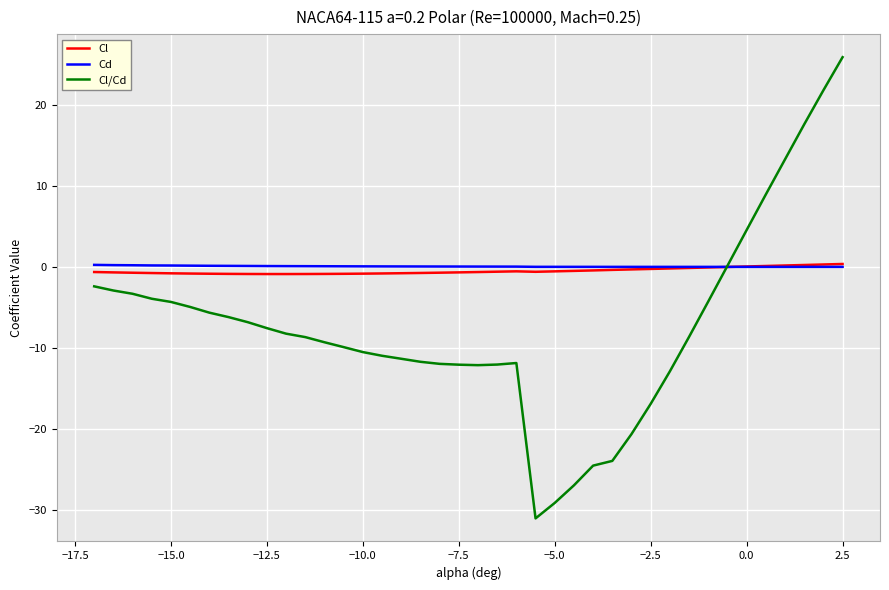

What is the maximum value shown in the chart?

25.9